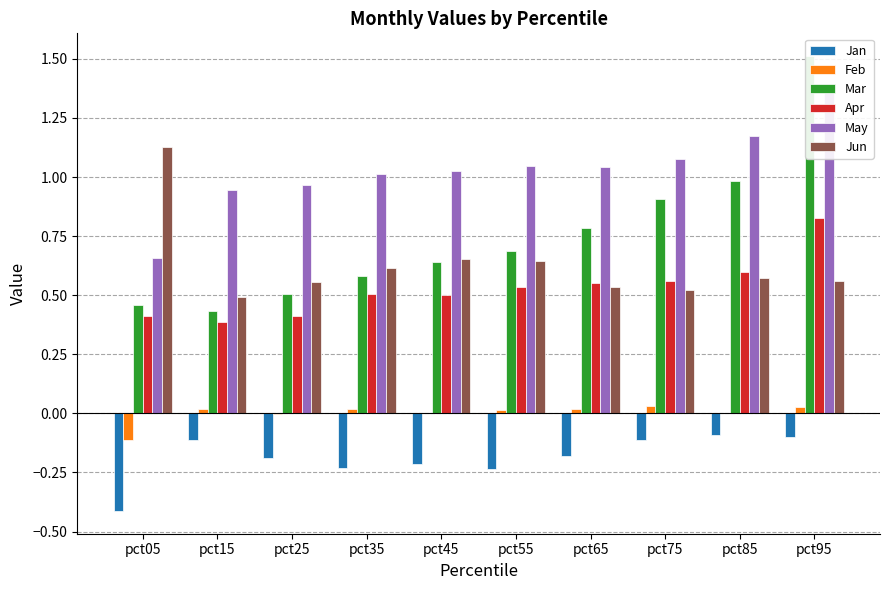

Rank the series at pct55 from lowest to highest value.

Jan, Feb, Apr, Jun, Mar, May